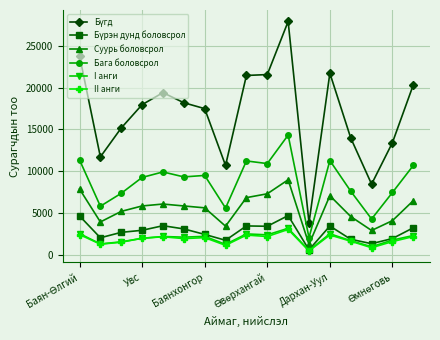

Does the chart display data point markers on the line(s)?

Yes